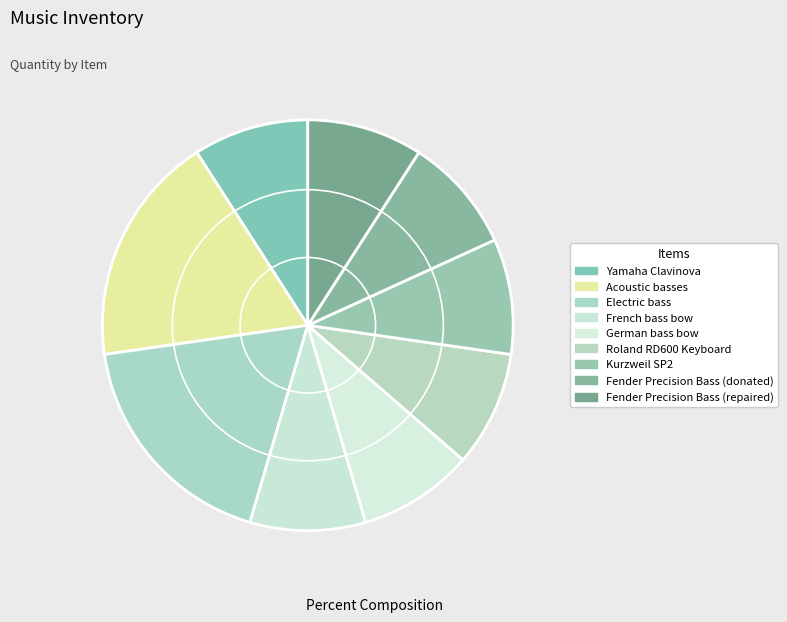

Count the number of slices in the pie.

9